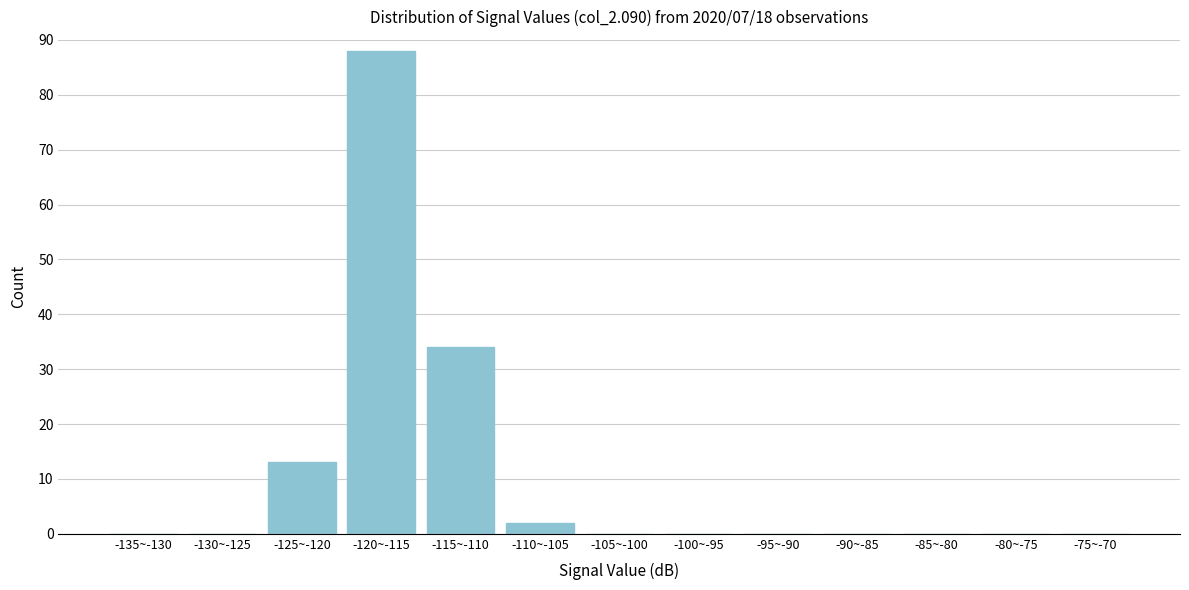

Reading left to right, transcribe all the data shown in this chart.

-135~-130=0	-130~-125=0	-125~-120=13	-120~-115=88	-115~-110=34	-110~-105=2	-105~-100=0	-100~-95=0	-95~-90=0	-90~-85=0	-85~-80=0	-80~-75=0	-75~-70=0